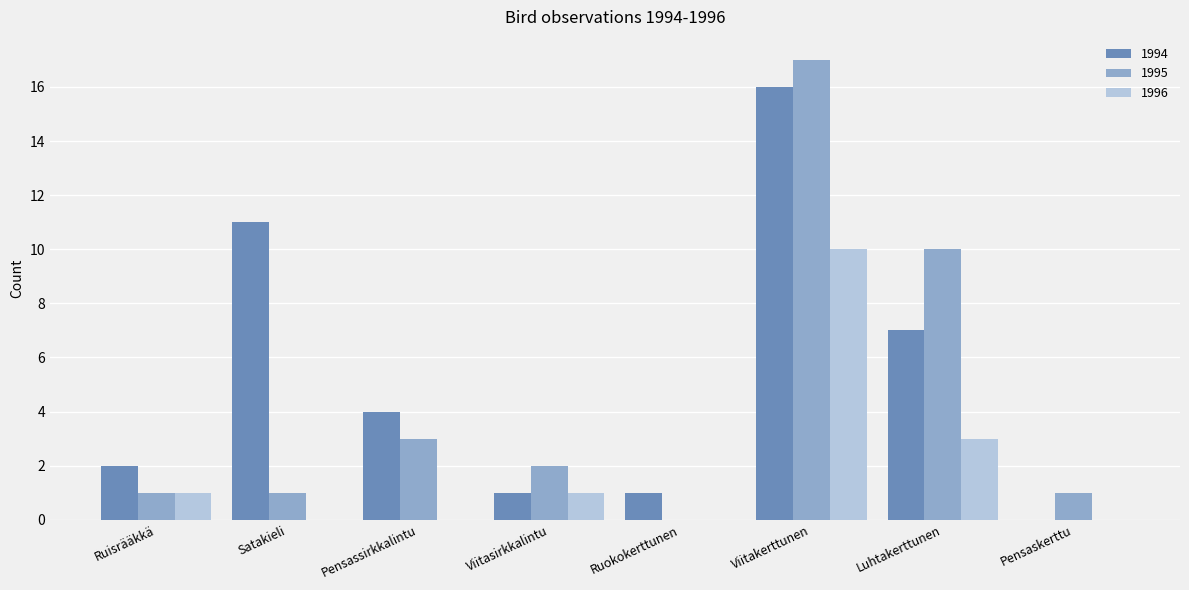

Reading left to right, list all the values displayed in this chart.

1994: Ruisrääkkä=2	Satakieli=11	Pensassirkkalintu=4	Viitasirkkalintu=1	Ruokokerttunen=1	Viitakerttunen=16	Luhtakerttunen=7	Pensaskerttu=0
1995: Ruisrääkkä=1	Satakieli=1	Pensassirkkalintu=3	Viitasirkkalintu=2	Ruokokerttunen=0	Viitakerttunen=17	Luhtakerttunen=10	Pensaskerttu=1
1996: Ruisrääkkä=1	Satakieli=0	Pensassirkkalintu=0	Viitasirkkalintu=1	Ruokokerttunen=0	Viitakerttunen=10	Luhtakerttunen=3	Pensaskerttu=0